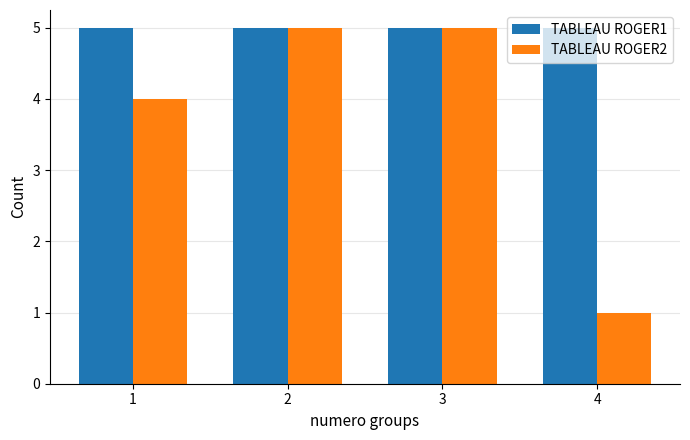

Reading left to right, extract all data points from this chart.

TABLEAU ROGER1: 1=5	2=5	3=5	4=5
TABLEAU ROGER2: 1=4	2=5	3=5	4=1